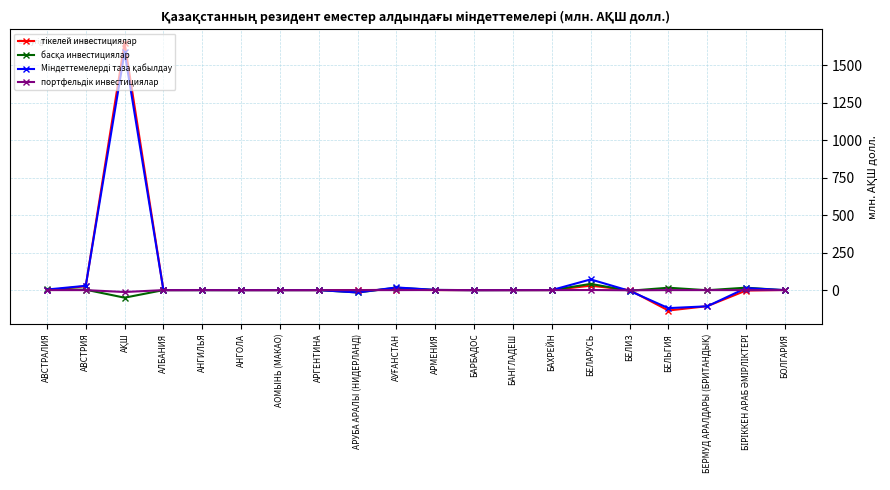

What is the label of the 1st point from the left?

АВСТРАЛИЯ